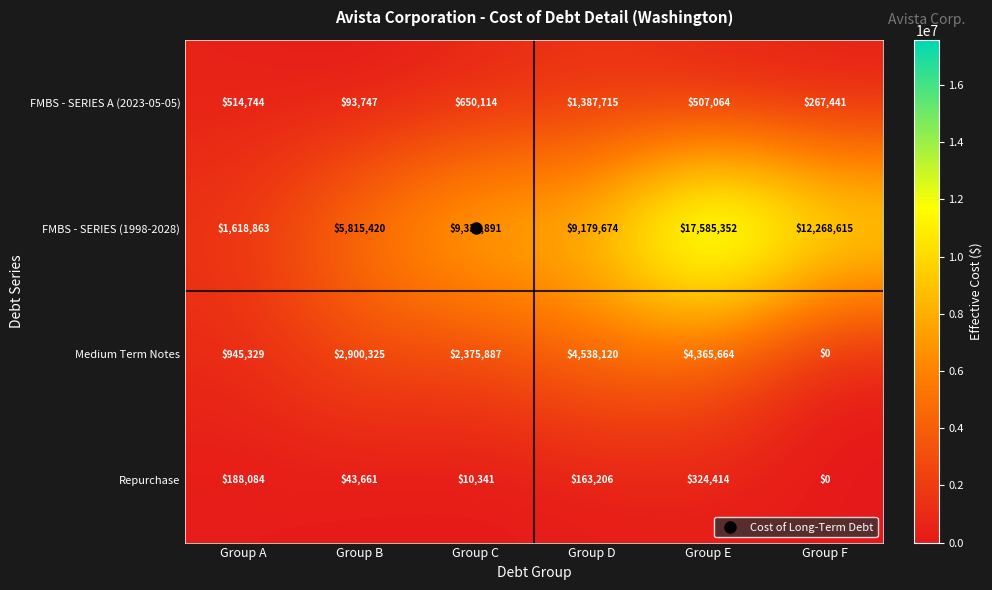

True or false: FMBS - SERIES A (2023-05-05) has a value of 152467 at Group B.

False